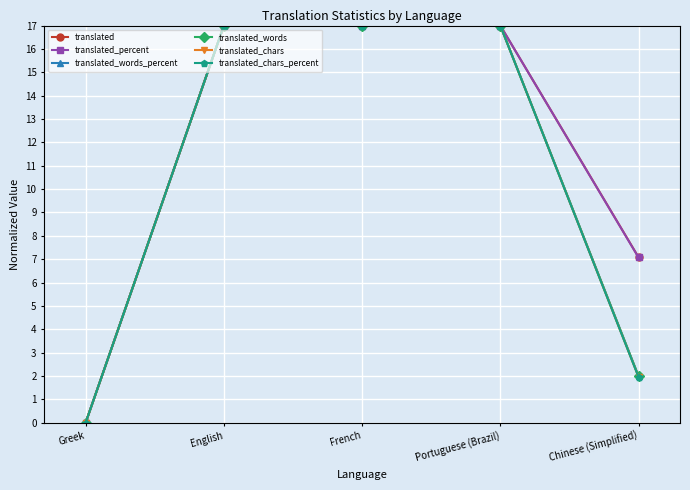

The value of translated_percent at French is 30.0. True or false?

False